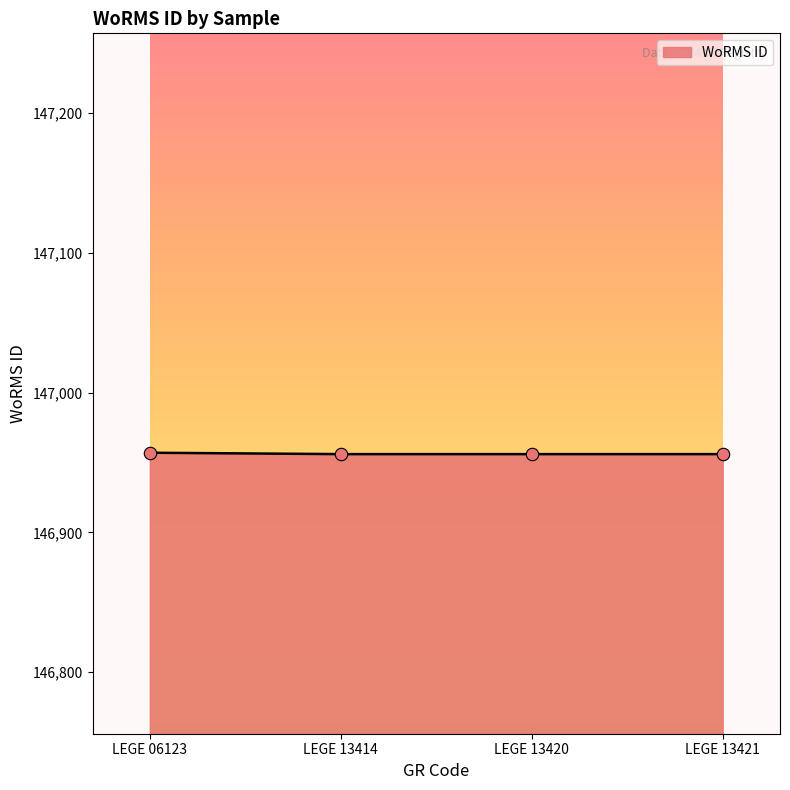

What is the ratio of the value at LEGE 13414 to the value at LEGE 06123?

1.0